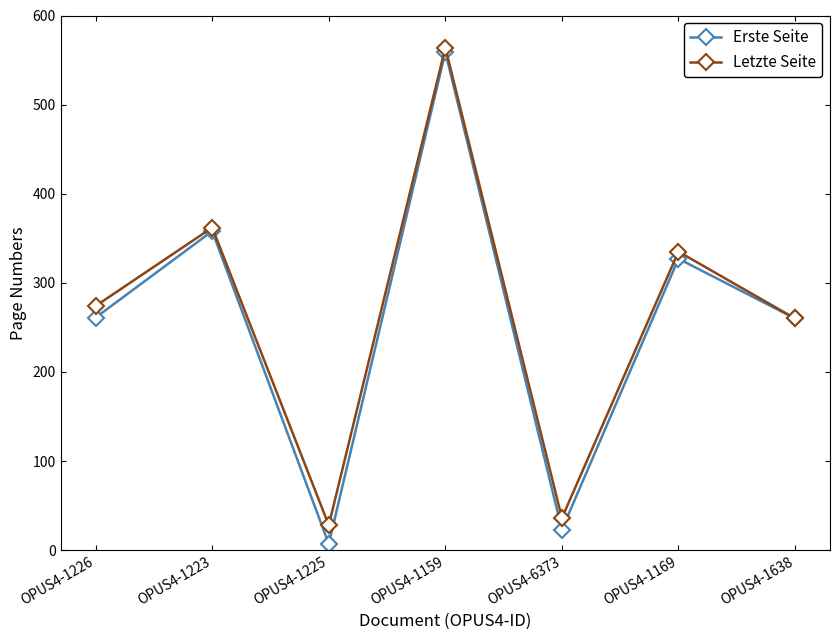

List the series in order of their overall mean, lowest first.

Erste Seite, Letzte Seite